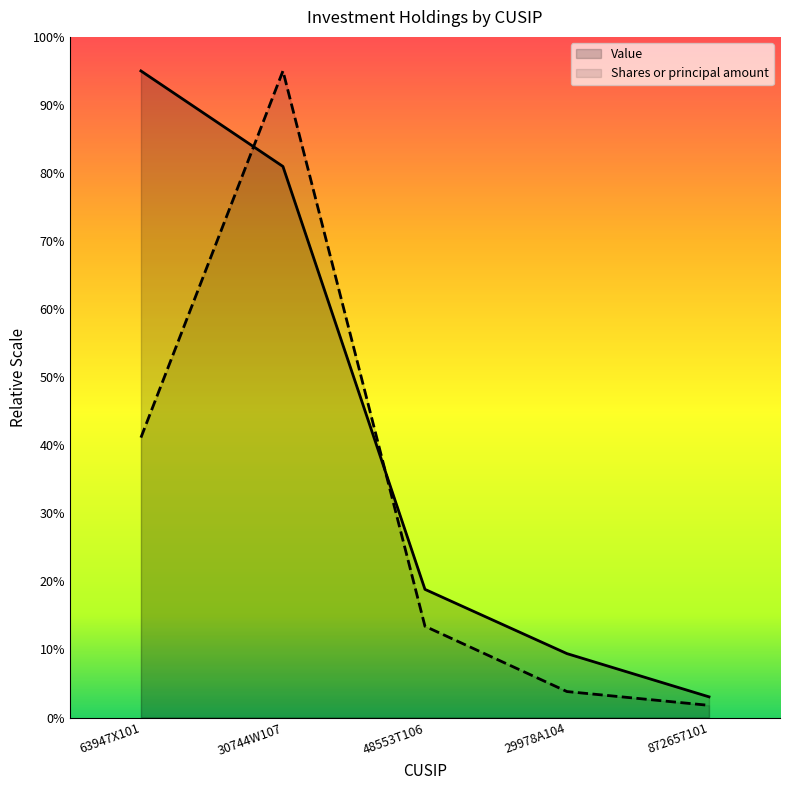

What are all the series names shown in the legend?

Value, Shares or principal amount